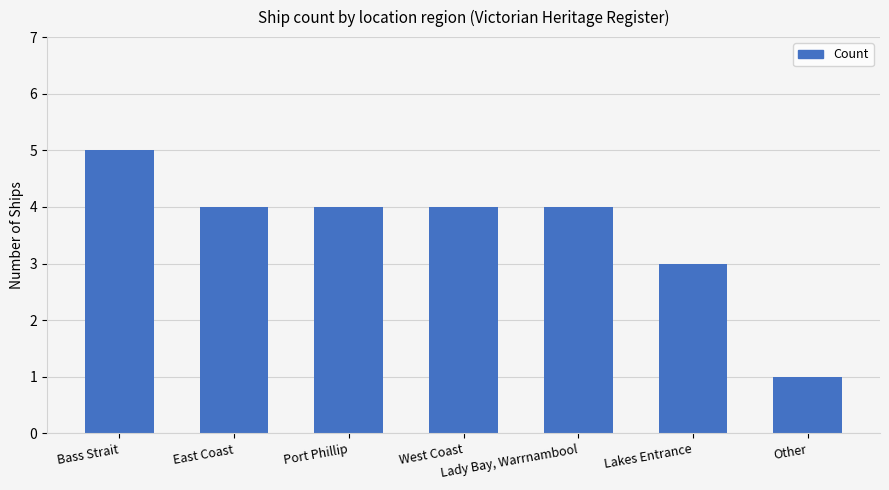

What is the ratio of the value at Lady Bay, Warrnambool to the value at East Coast?

1.0